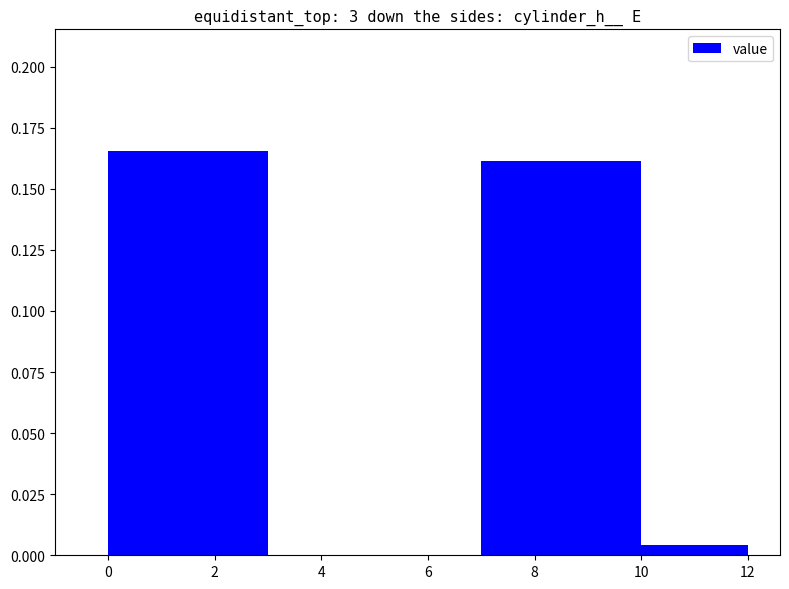

Rank the categories by value from lowest to highest.

10, 8, 2